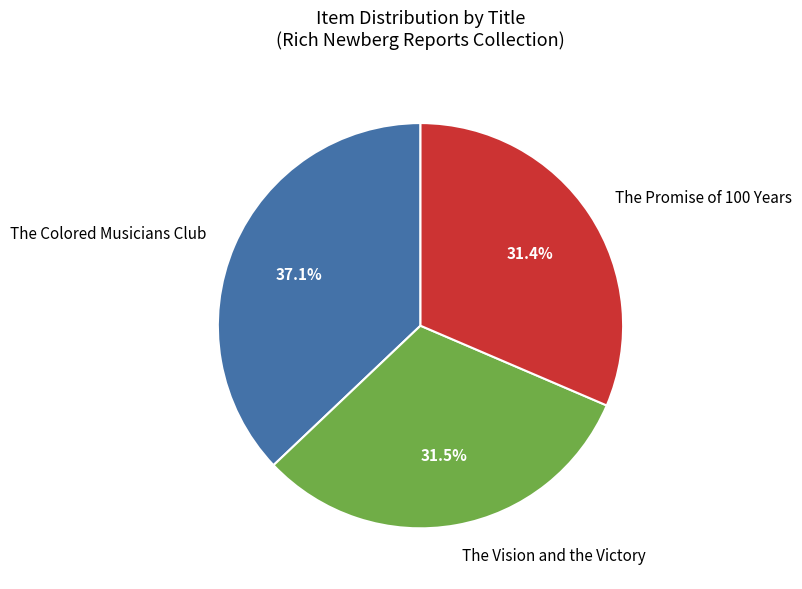

To the nearest percent, what is the average slice percentage?

33%